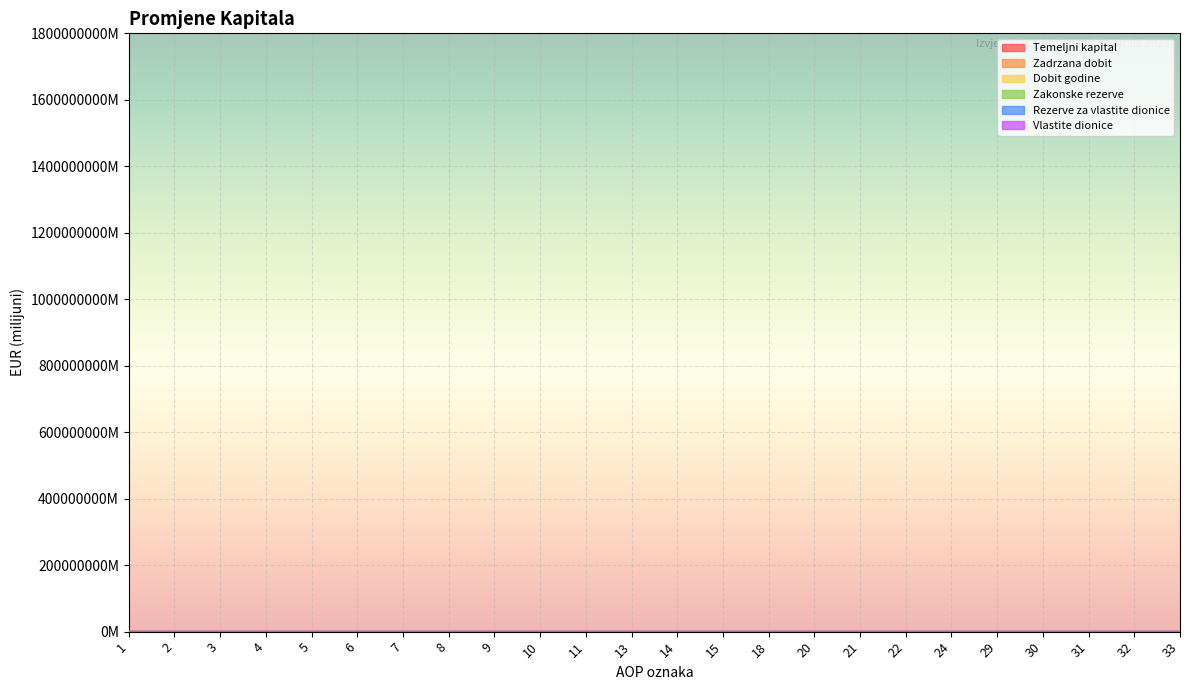

True or false: Temeljni kapital has a value of 0.0 at 33.

True